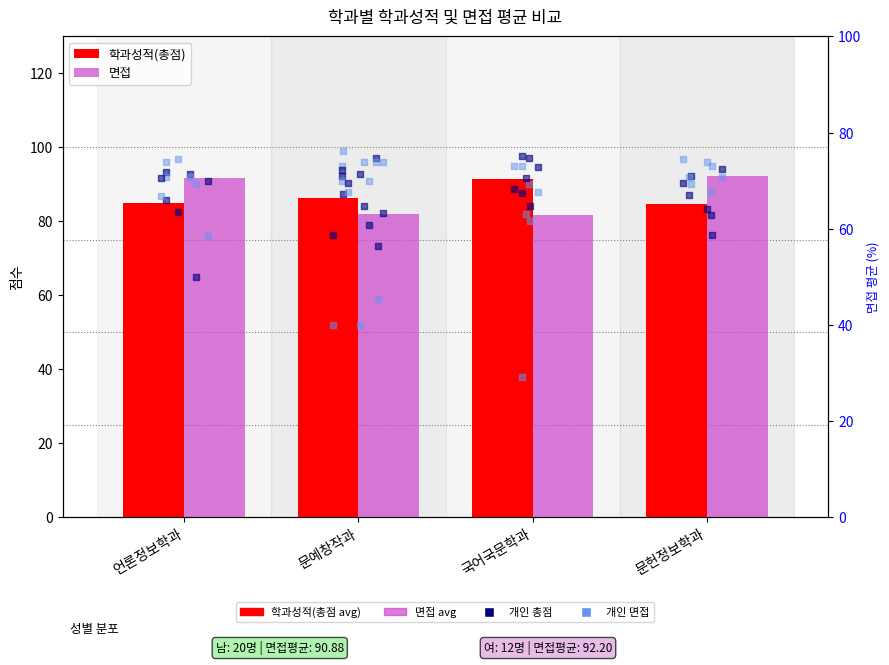

Which series has the largest Y range (max minus min)?

면접